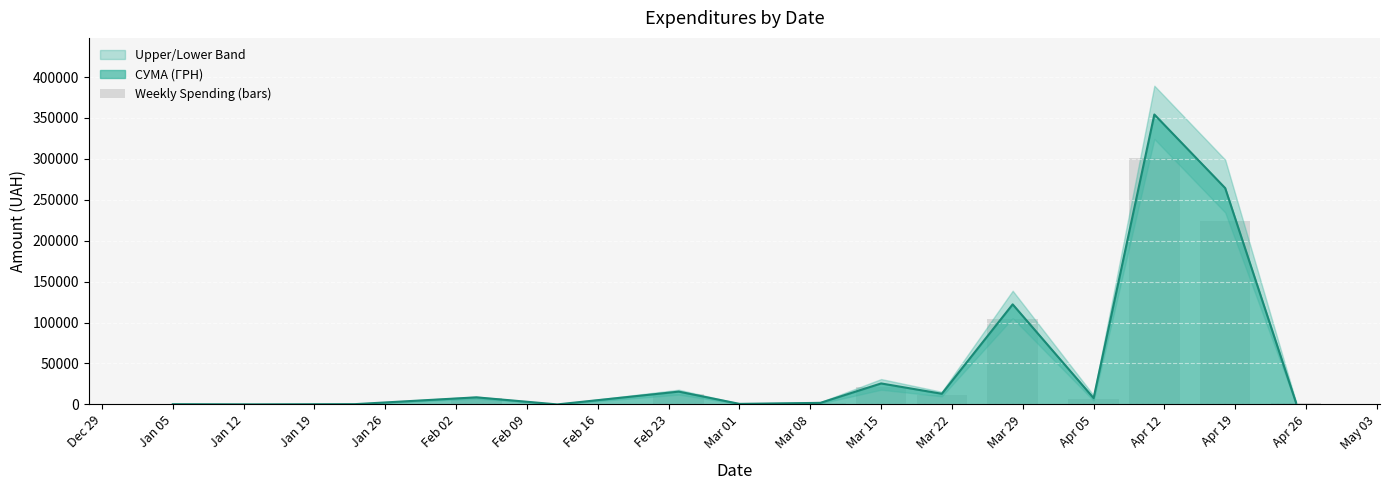

What position from the left is Jan 05?

1